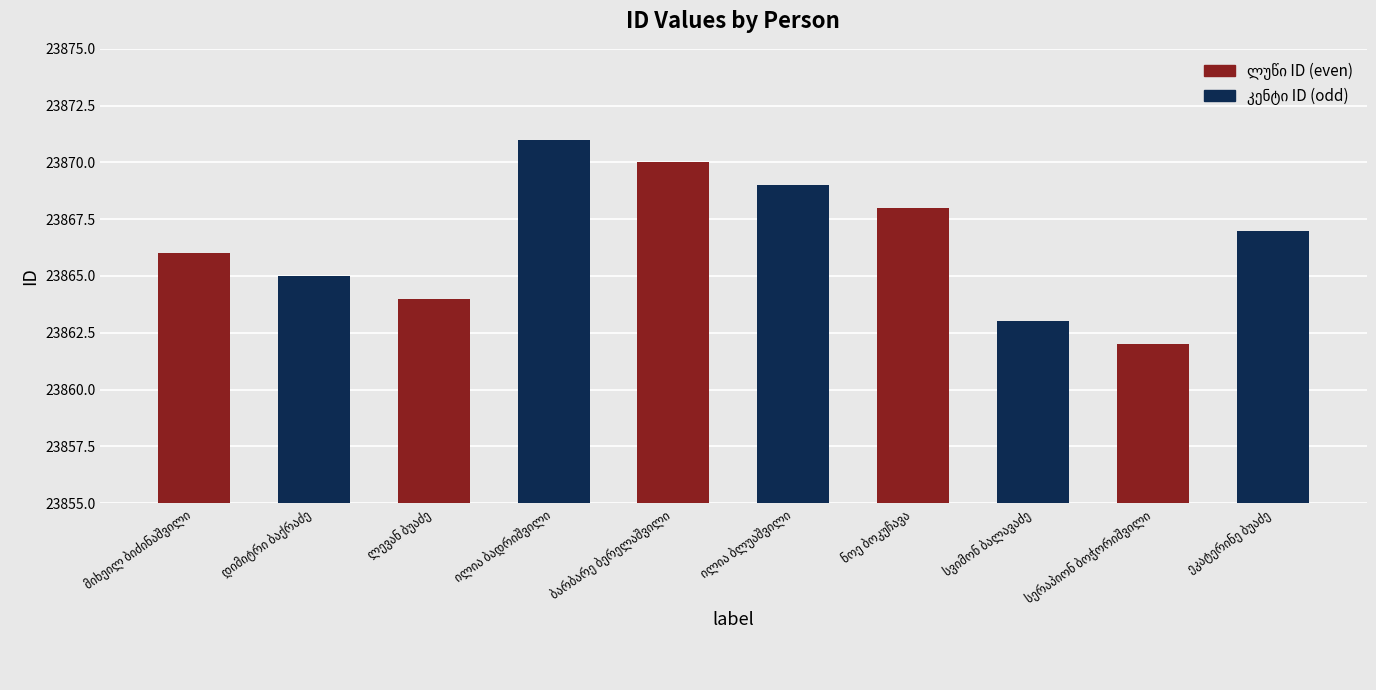

What is the greatest value displayed?

23871